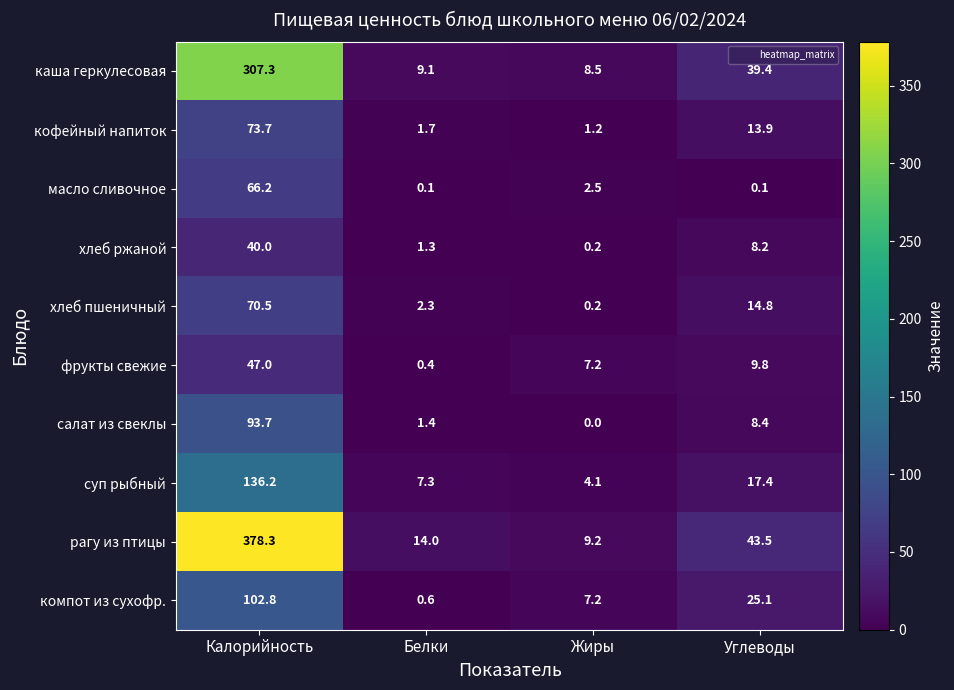

Rank the series by their maximum value, from lowest to highest.

хлеб ржаной, фрукты свежие, масло сливочное, хлеб пшеничный, кофейный напиток, салат из свеклы, компот из сухофр., суп рыбный, каша геркулесовая, рагу из птицы